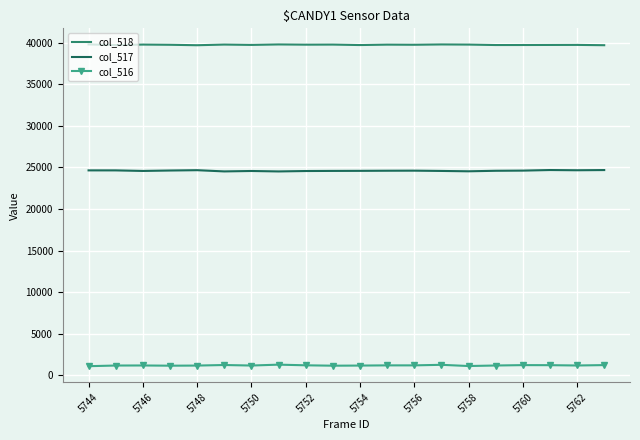

How many values in the col_517 series are below 24601?

10